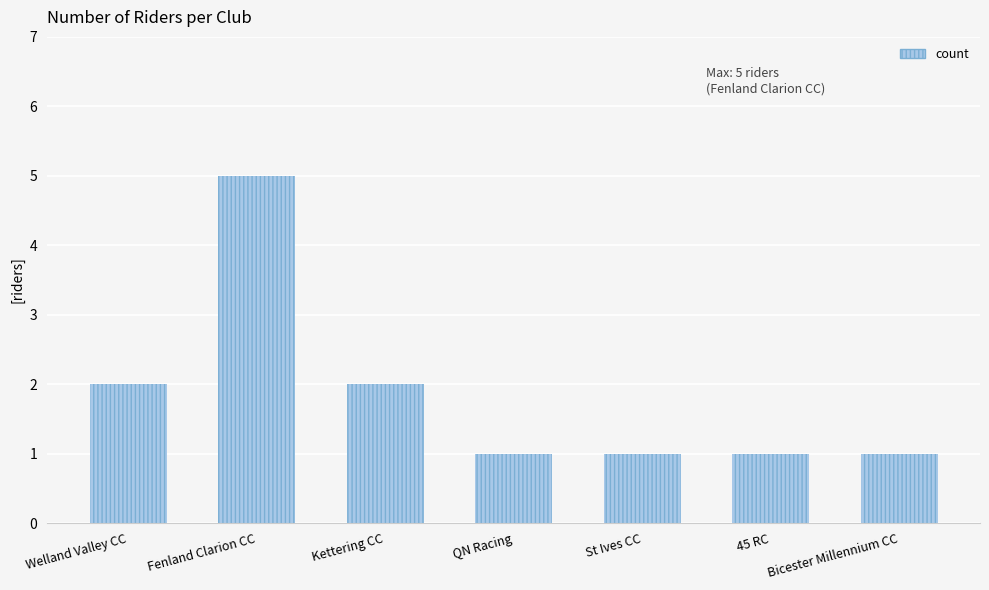

How many bars are there in total?

7